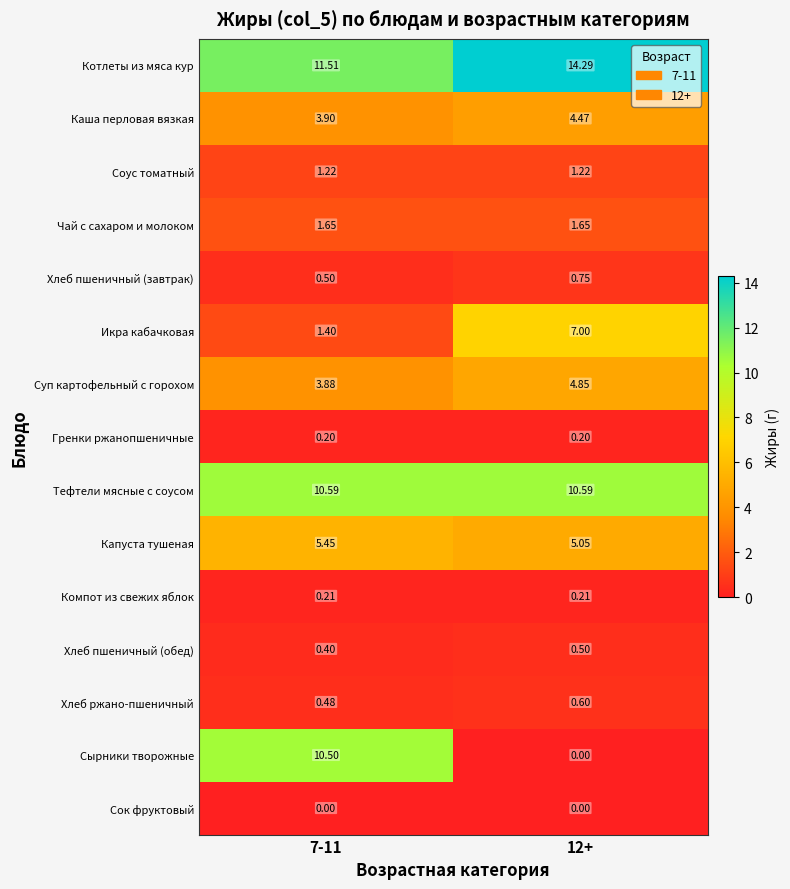

Rank the series at 7-11 from lowest to highest value.

Сок фруктовый, Гренки ржанопшеничные, Компот из свежих яблок, Хлеб пшеничный (обед), Хлеб ржано-пшеничный, Хлеб пшеничный (завтрак), Соус томатный, Икра кабачковая, Чай с сахаром и молоком, Суп картофельный с горохом, Каша перловая вязкая, Капуста тушеная, Сырники творожные, Тефтели мясные с соусом, Котлеты из мяса кур